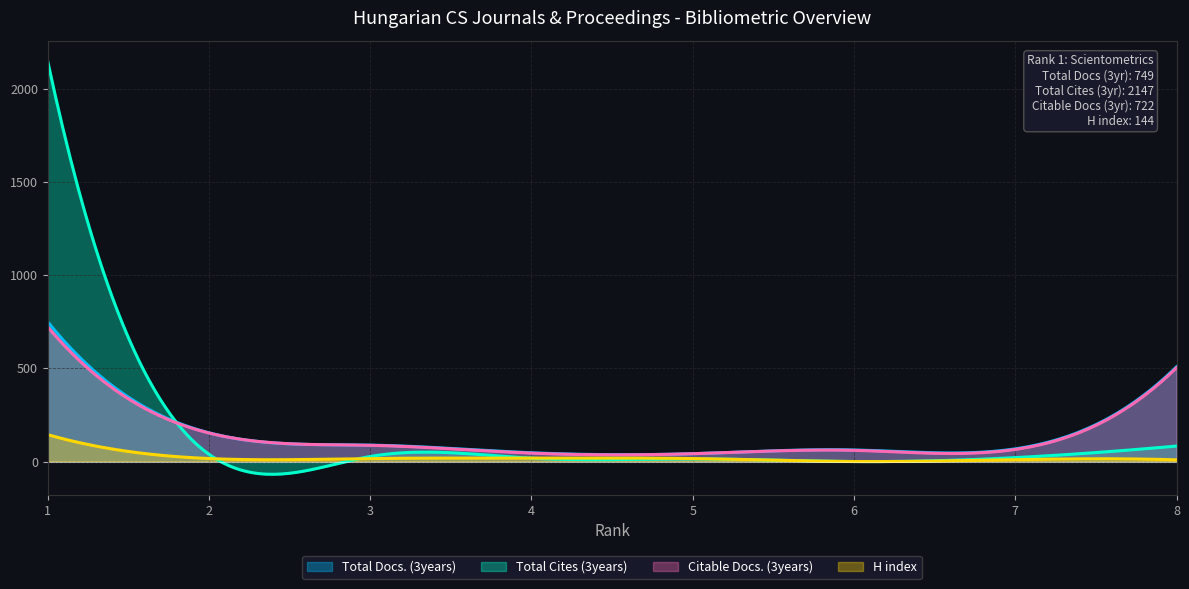

What is the value of the H index point at the 3rd from the left?

16